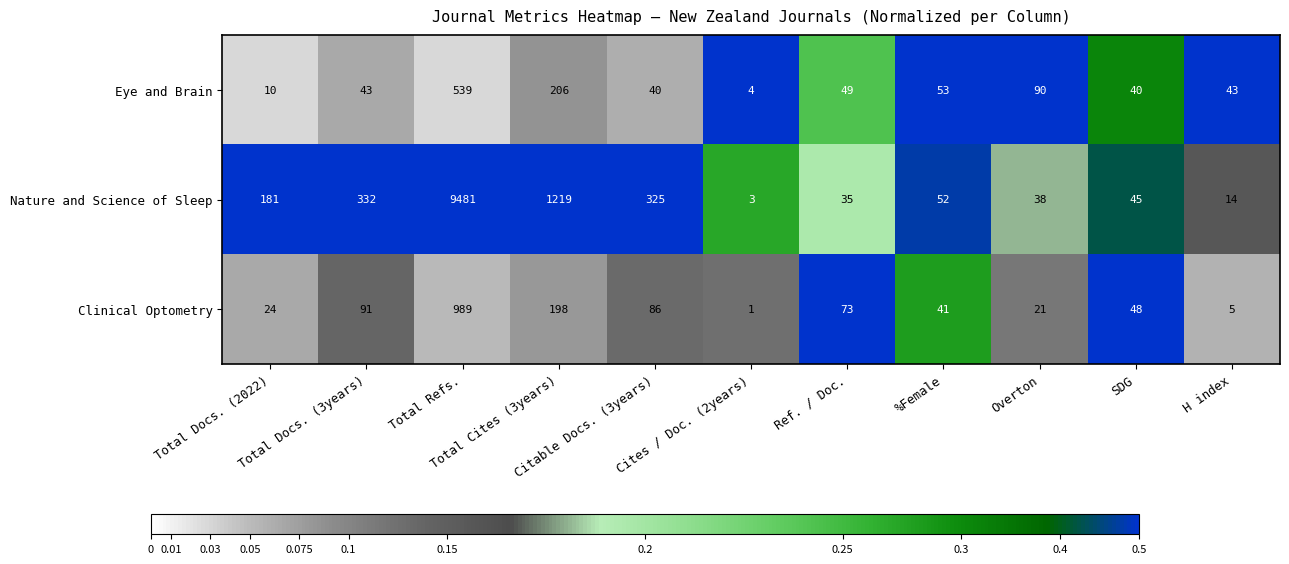

List the series in order of their peak value, highest first.

Nature and Science of Sleep, Clinical Optometry, Eye and Brain